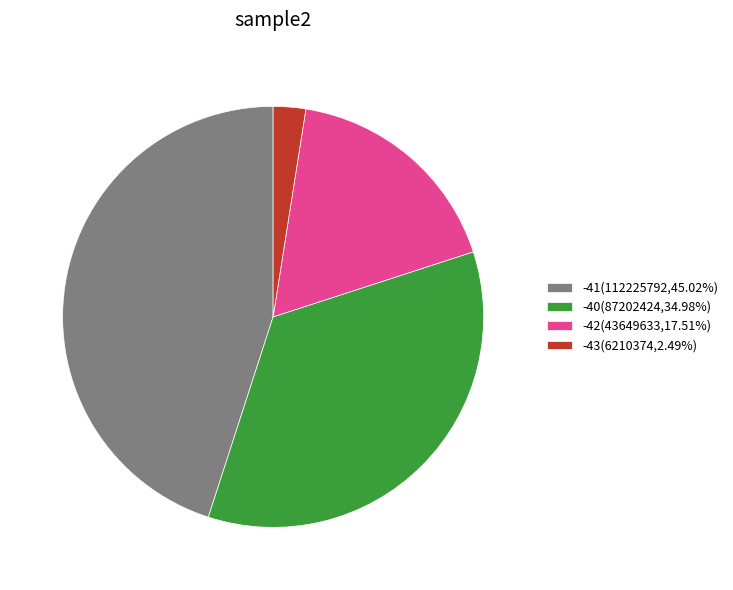

Does -42(43649633,17.51%) represent more than half of the total?

No